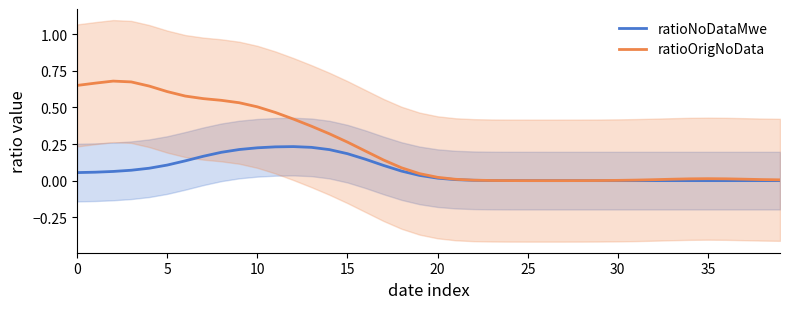

What is the difference between the second highest and second lowest values in the ratioNoDataMwe series?

0.2